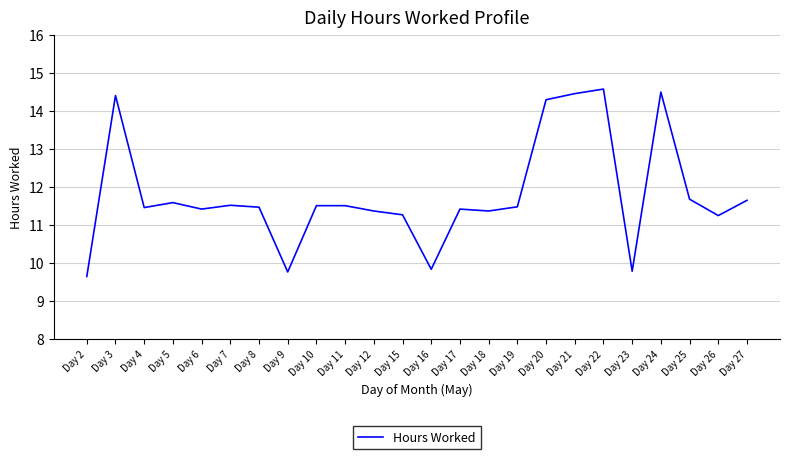

True or false: the data shows 11.5 at Day 7.

True